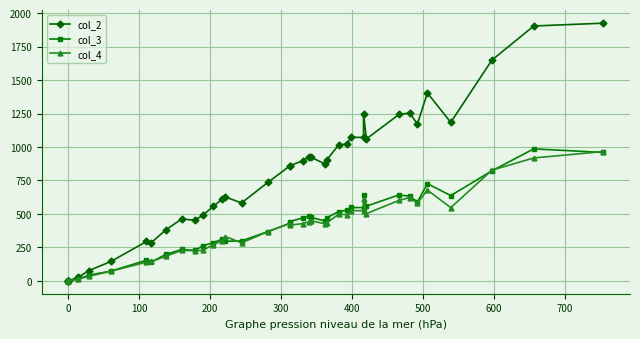

How many lines are shown in the chart?

3